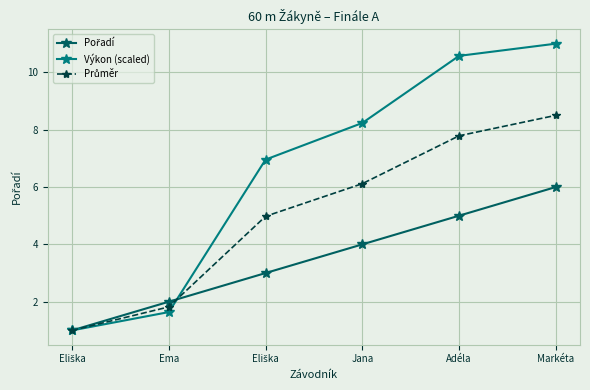

Does the chart display data point markers on the line(s)?

Yes